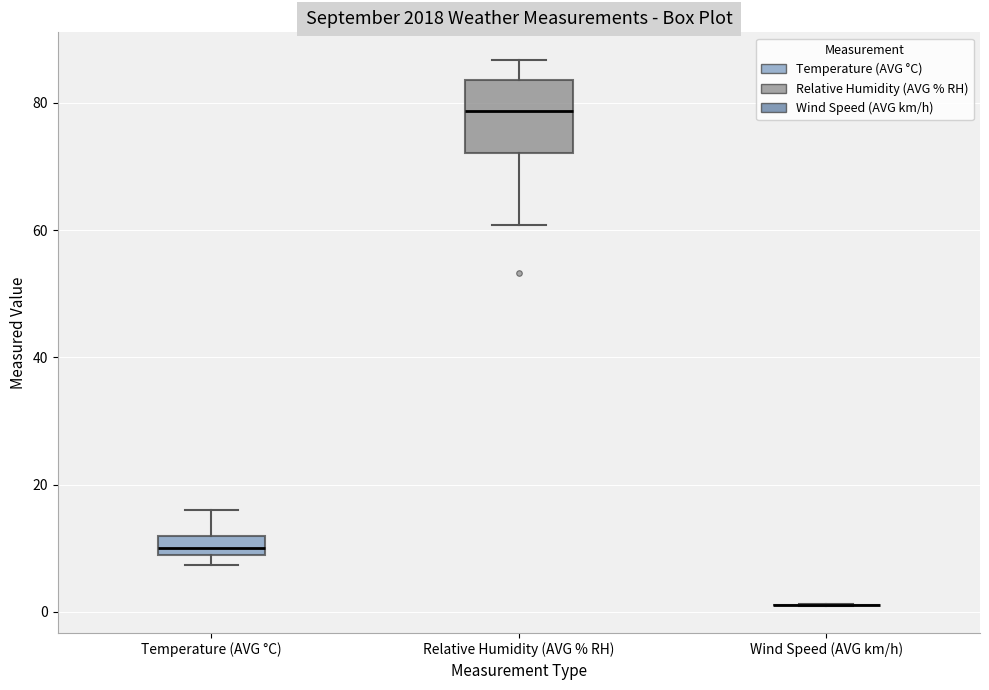

Which box is the tallest, from its lower edge to its upper edge?

Relative Humidity (AVG % RH)